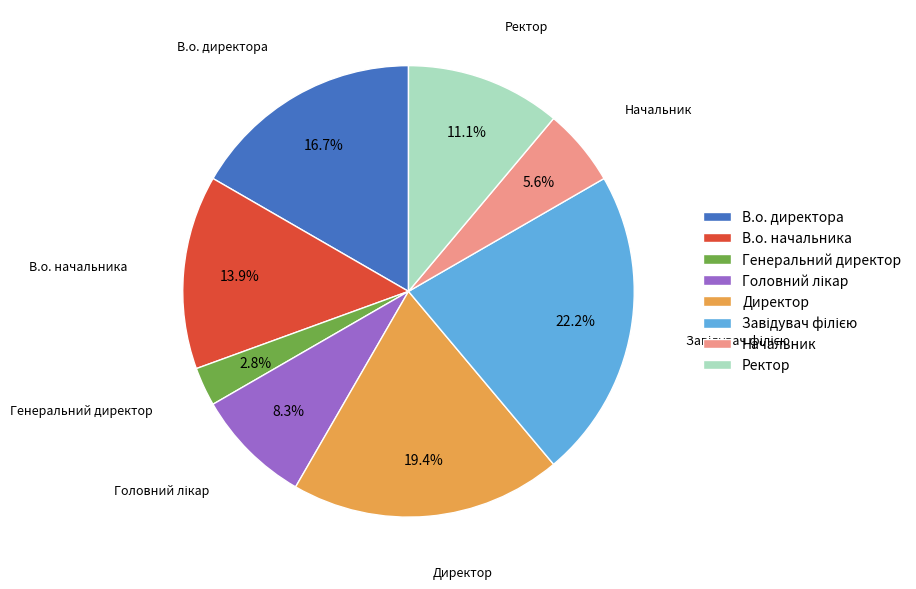

Does any single category account for the majority?

No